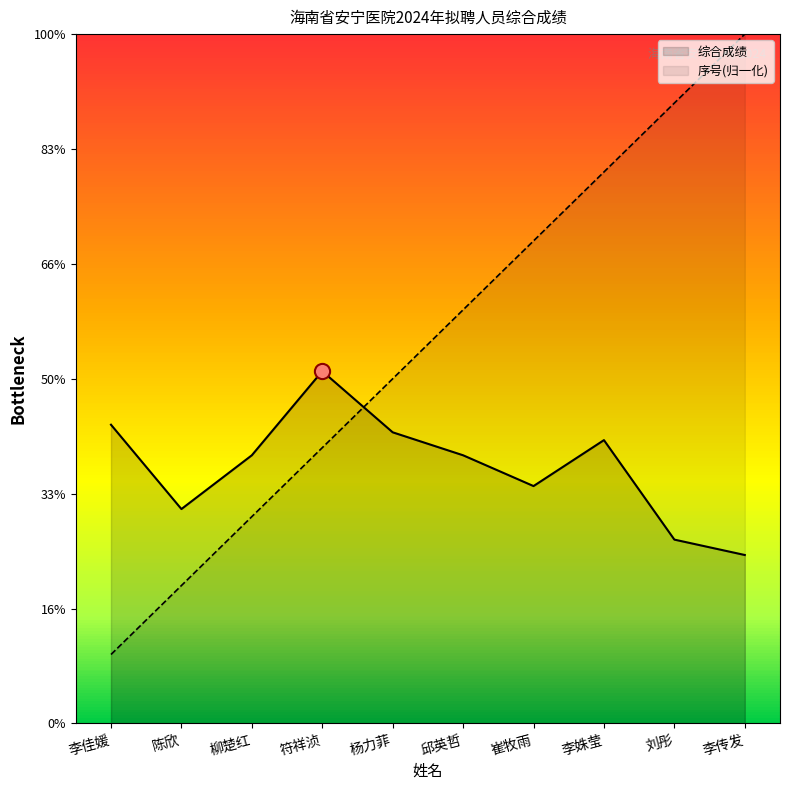

Which series has the largest Y range (max minus min)?

序号